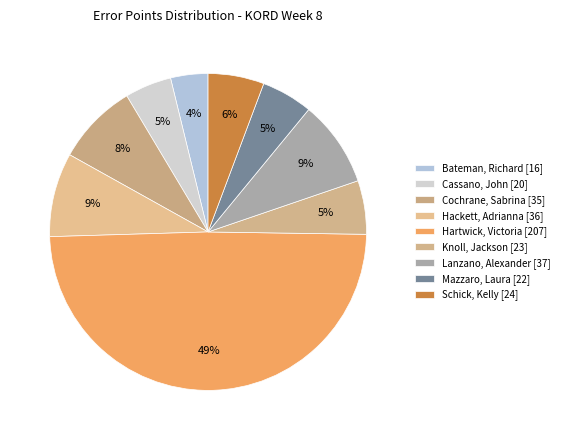

To the nearest percent, what portion does Bateman, Richard represent?

4%